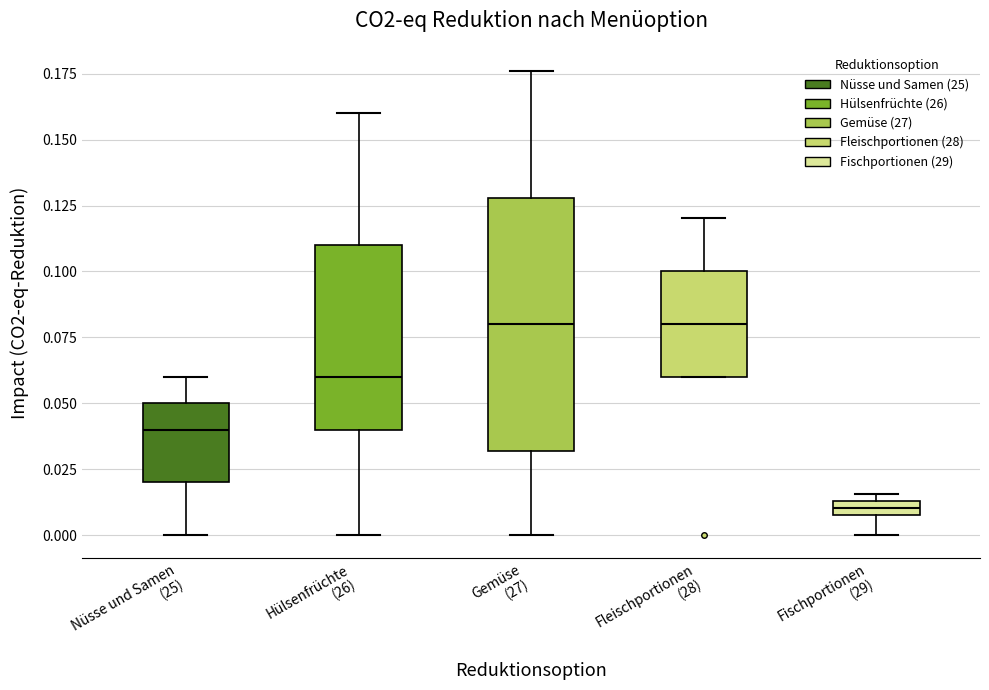

Where is the upper edge of the box for Nüsse und Samen (25) on the y-axis? The values are not printed on the chart, so give them approximately, as read against the axis.

0.050